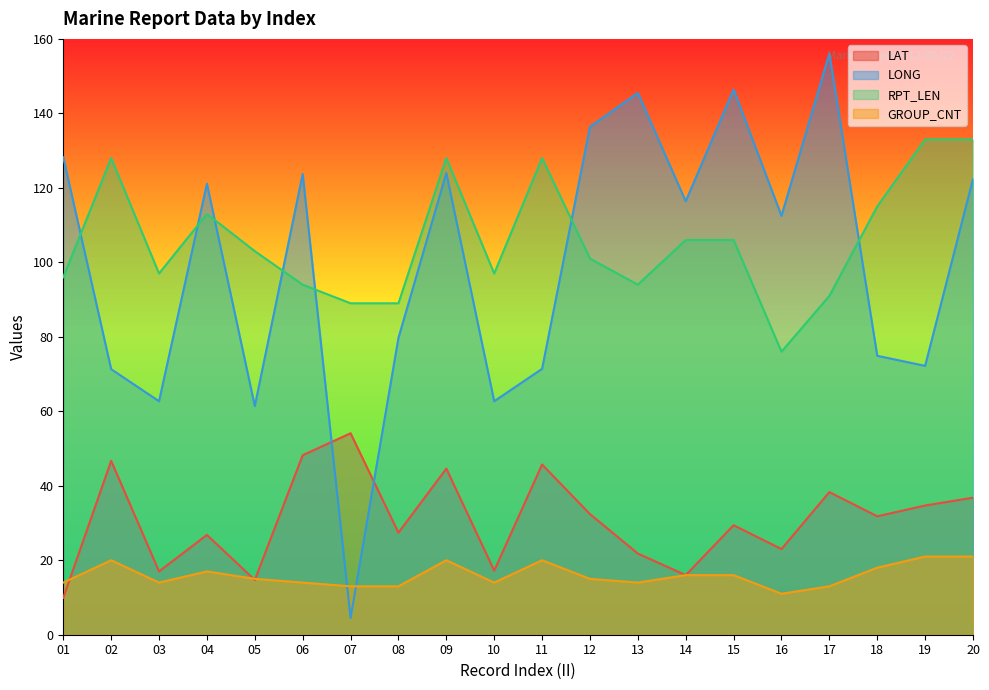

What is the value of the LONG point at the 2nd from the left?

71.3